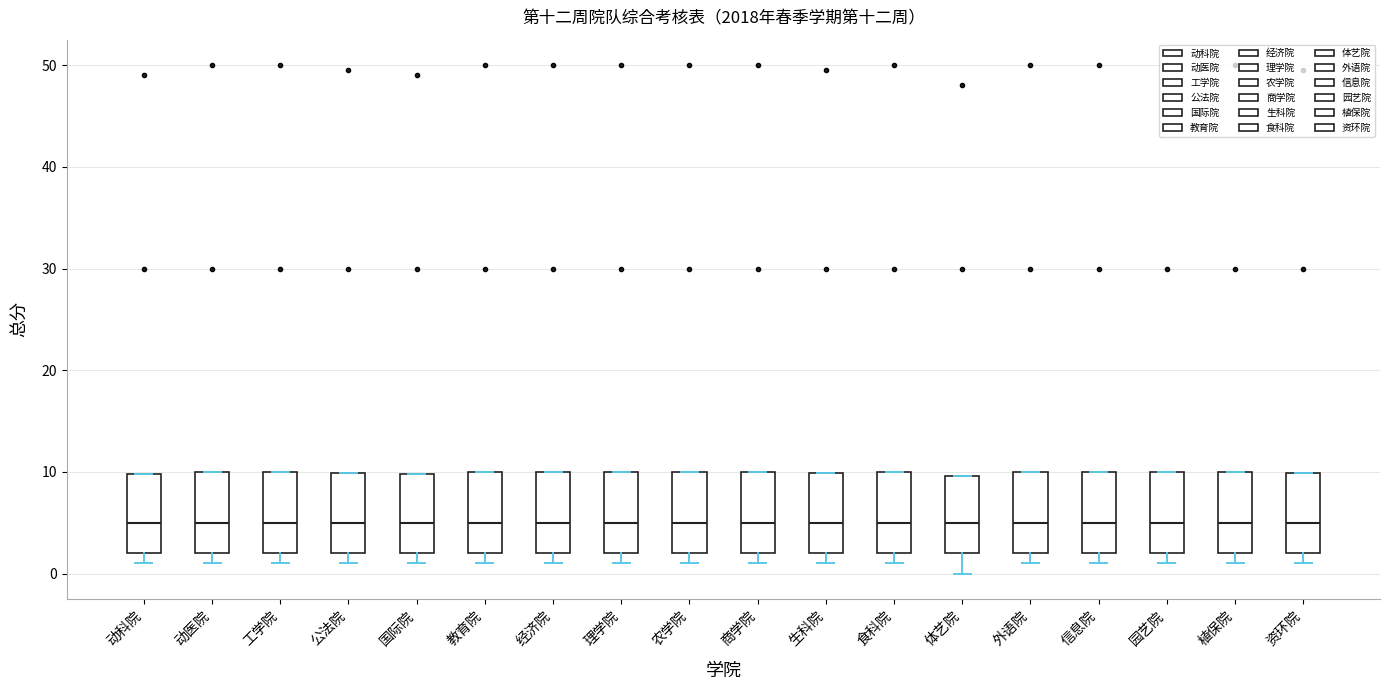

Reading left to right, transcribe this box plot: for each box, give where its median line is, the range the box spans, and where its two whiskers end, as read against the y-axis. The values are not printed on the chart, so give them approximately, as read against the axis.

动科院: median 5, box 2 to 10, whiskers 1 to 10
动医院: median 5, box 2 to 10, whiskers 1 to 10
工学院: median 5, box 2 to 10, whiskers 1 to 10
公法院: median 5, box 2 to 10, whiskers 1 to 10
国际院: median 5, box 2 to 10, whiskers 1 to 10
教育院: median 5, box 2 to 10, whiskers 1 to 10
经济院: median 5, box 2 to 10, whiskers 1 to 10
理学院: median 5, box 2 to 10, whiskers 1 to 10
农学院: median 5, box 2 to 10, whiskers 1 to 10
商学院: median 5, box 2 to 10, whiskers 1 to 10
生科院: median 5, box 2 to 10, whiskers 1 to 10
食科院: median 5, box 2 to 10, whiskers 1 to 10
体艺院: median 5, box 2 to 10, whiskers 0 to 10
外语院: median 5, box 2 to 10, whiskers 1 to 10
信息院: median 5, box 2 to 10, whiskers 1 to 10
园艺院: median 5, box 2 to 10, whiskers 1 to 10
植保院: median 5, box 2 to 10, whiskers 1 to 10
资环院: median 5, box 2 to 10, whiskers 1 to 10